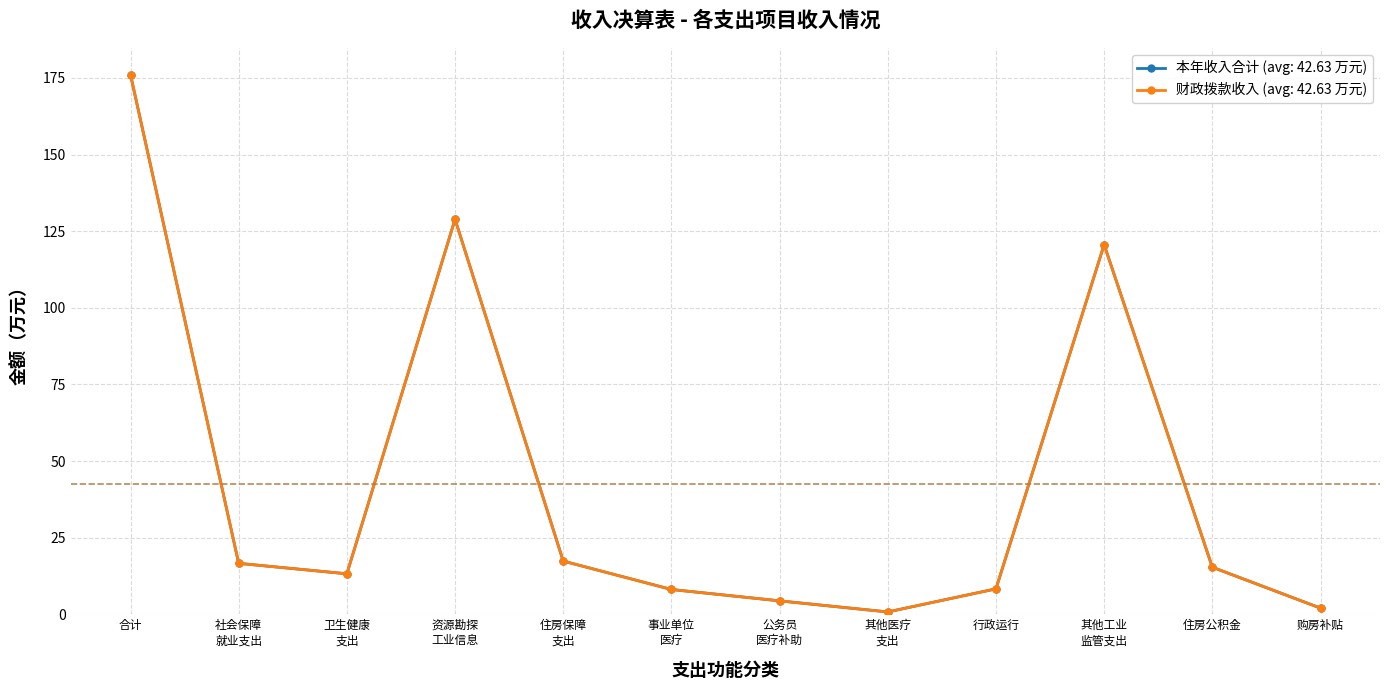

Which series has the largest total across all categories?

本年收入合计